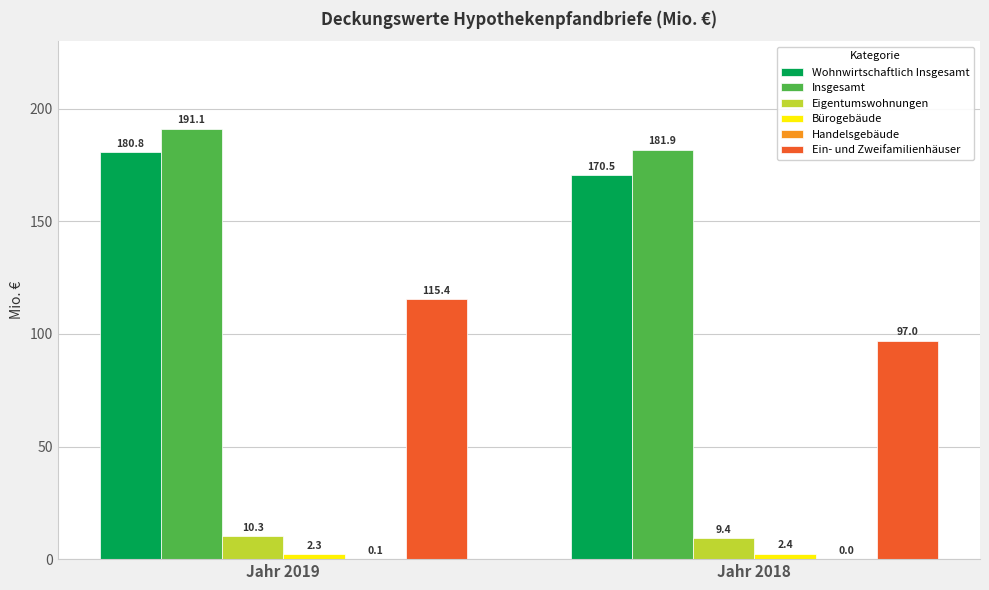

What is the sum of all Wohnwirtschaftlich Insgesamt values?

351.3